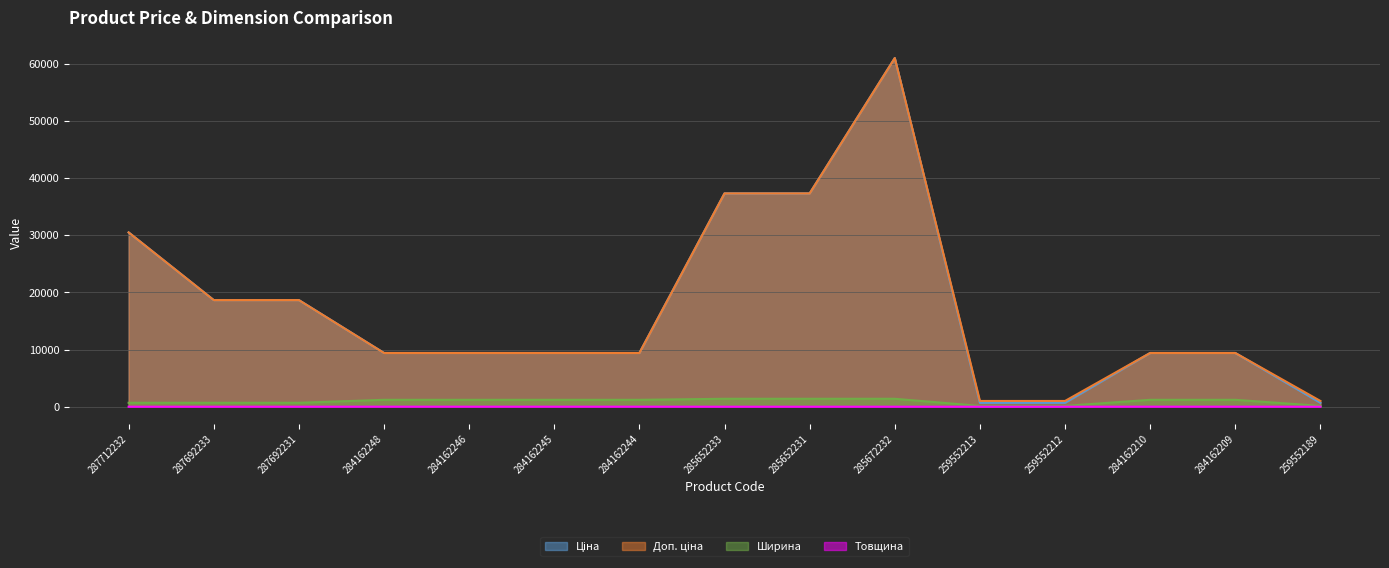

True or false: Ширина has a value of 154.5 at 259552213.

True